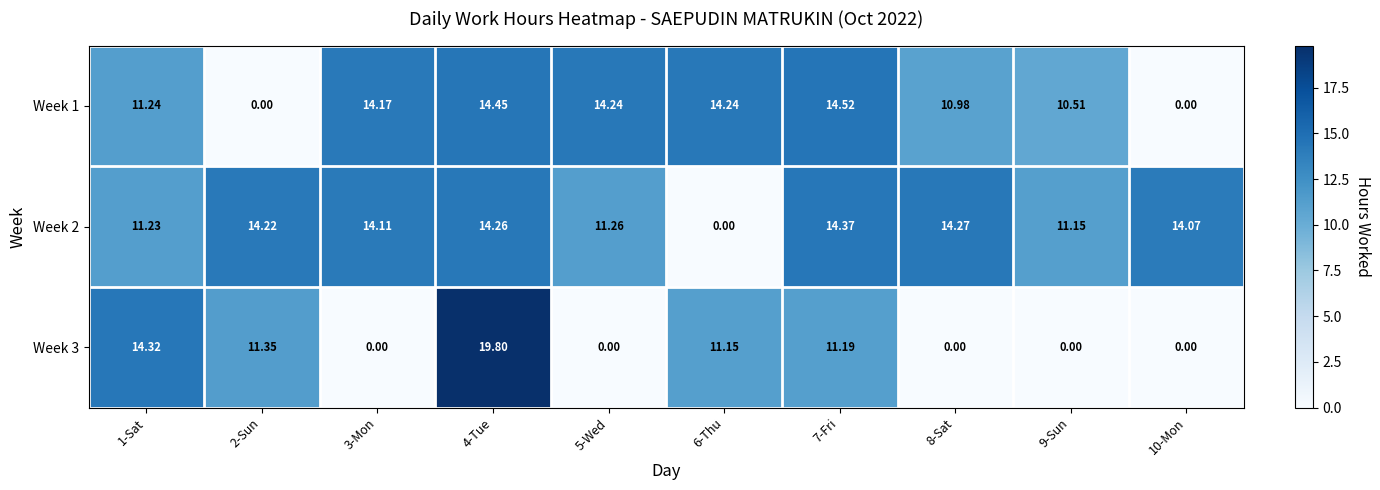

Is the value of Week 3 at 2-Sun greater than the value of Week 2 at 2-Sun?

No